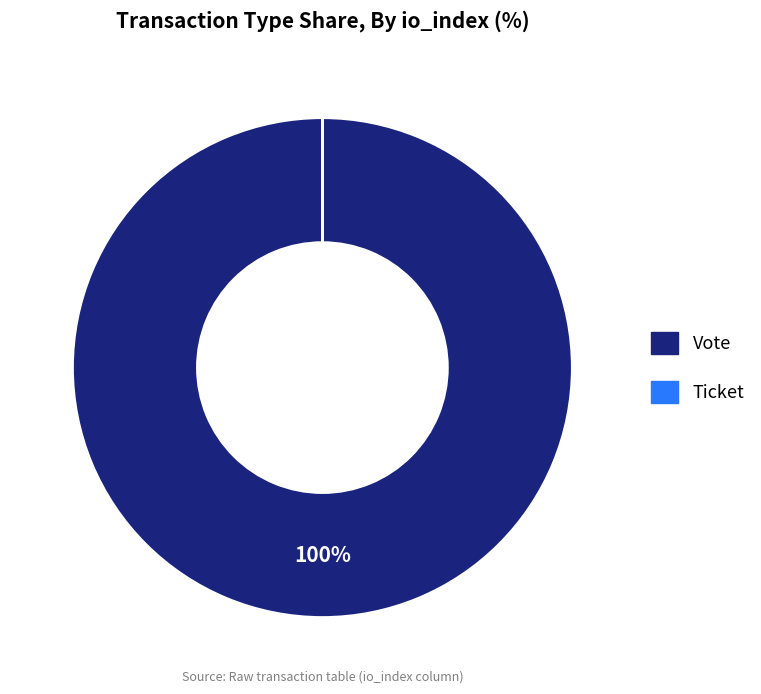

What is the largest slice in the pie chart?

Vote